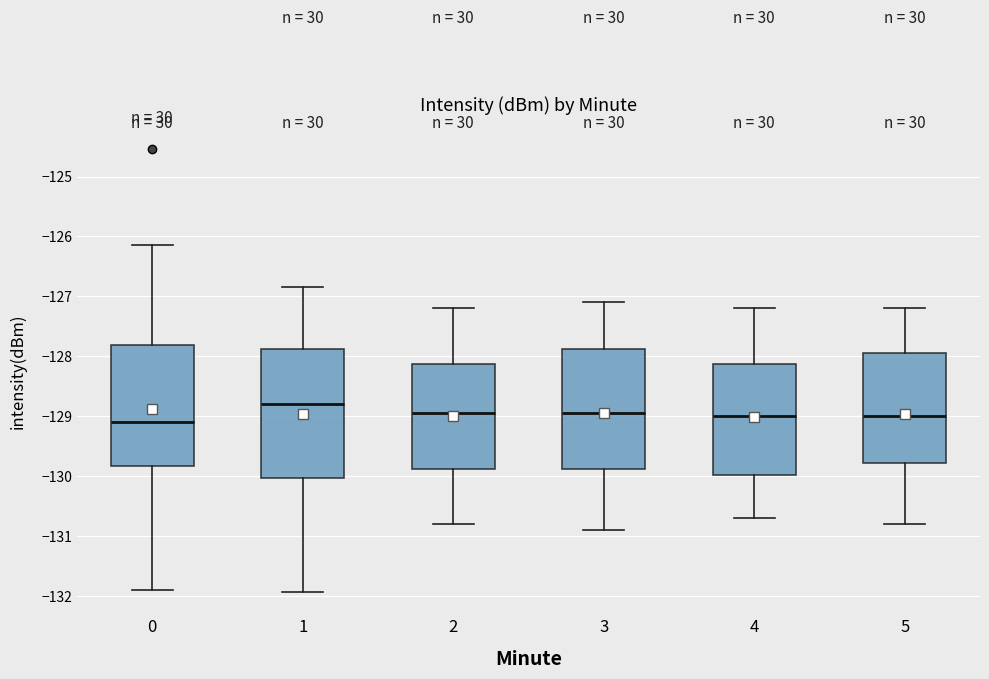

Comparing the boxes themselves (not the whiskers), which one is the tallest?

1